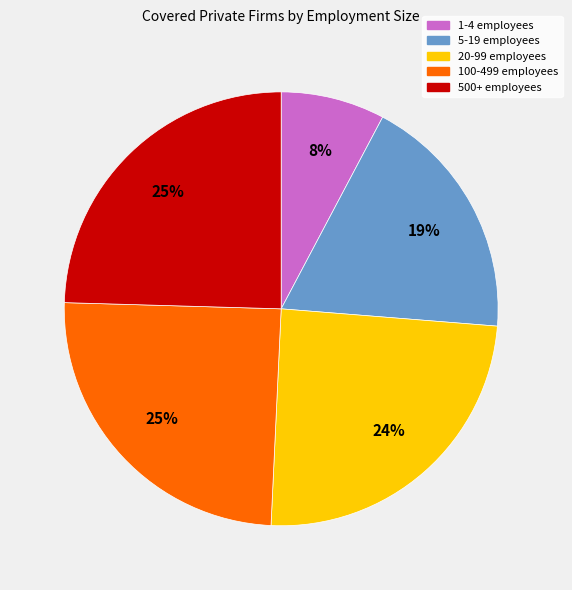

What percentage is the 500+ employees slice, to the nearest percent?

25%